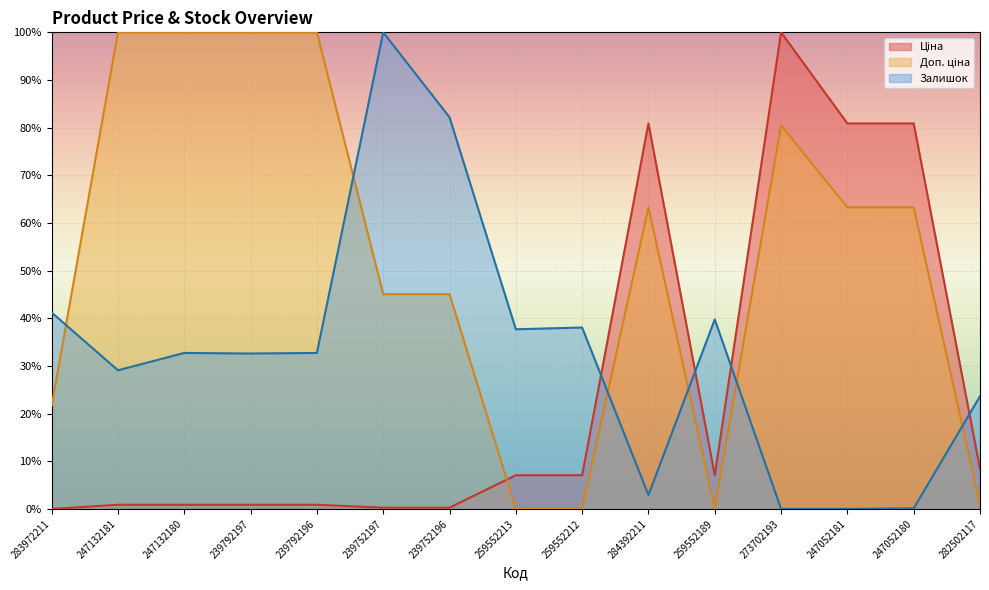

Which series has the largest range (max minus min)?

Ціна